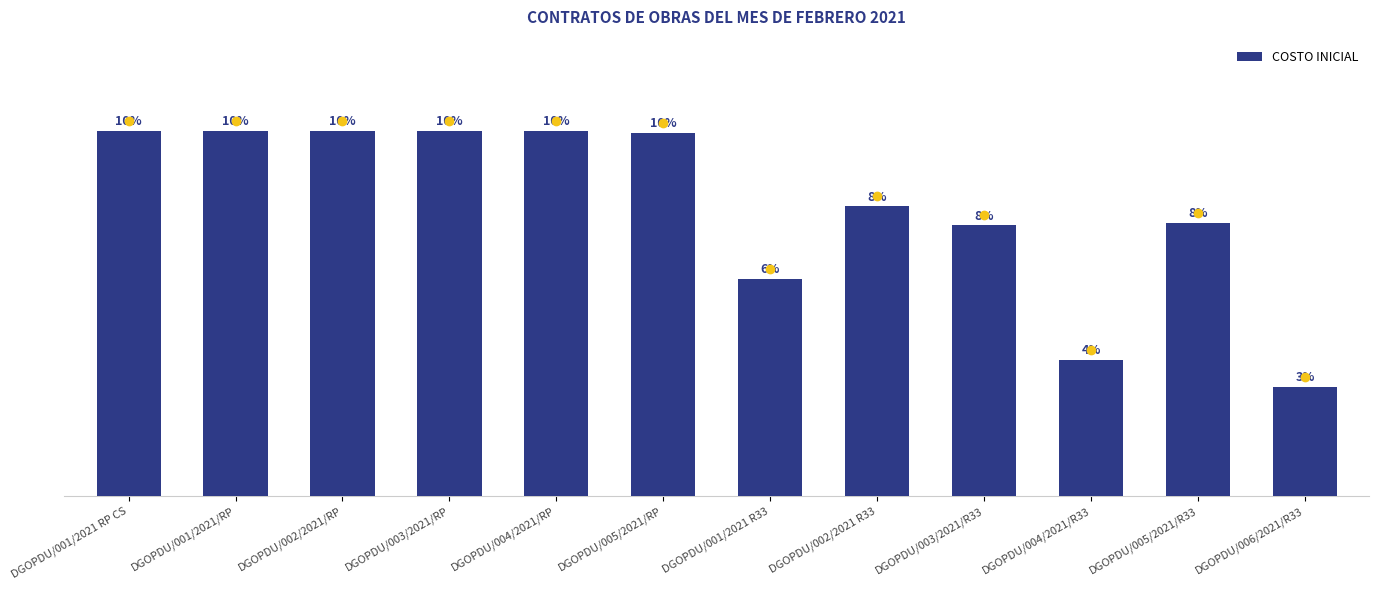

What is the difference between the maximum and minimum values?

1411767.7